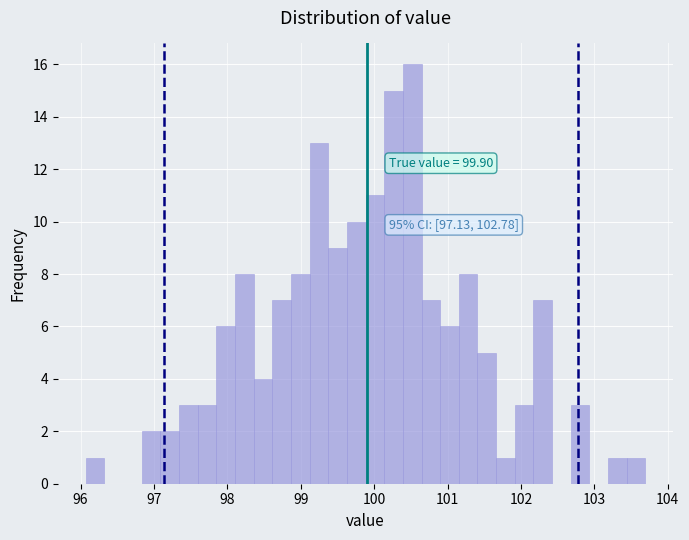

Around what value on the x-axis is the tallest bar? Give the approximate position of its centre, as read against the axis.

100.5